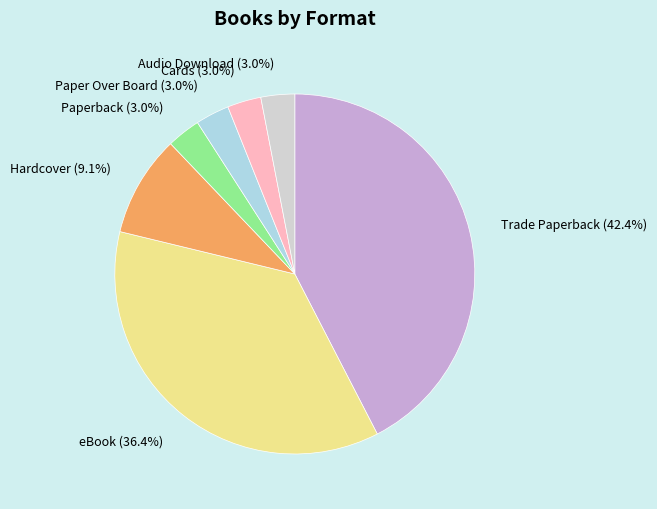

What is the largest slice in the pie chart?

Trade Paperback